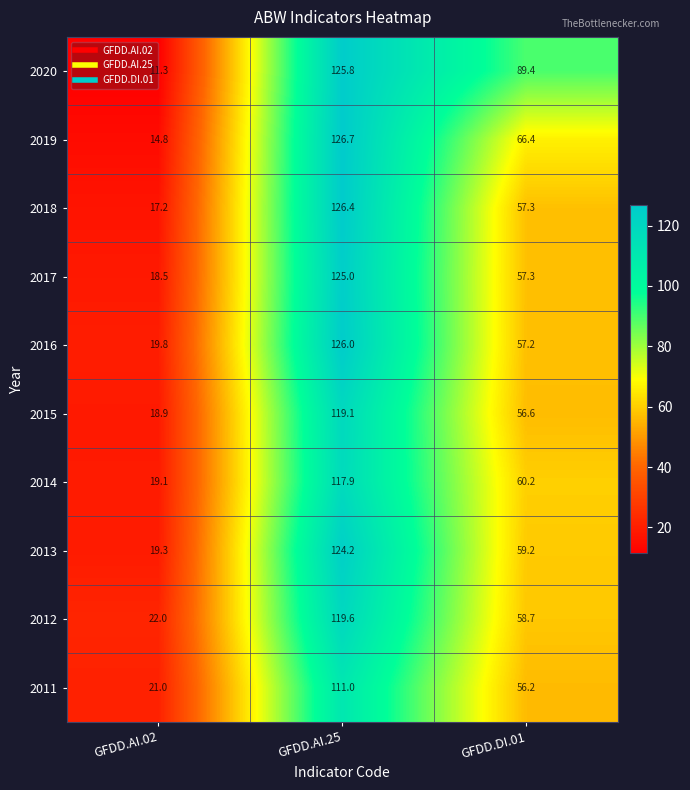

Count the number of categories in the chart.

3